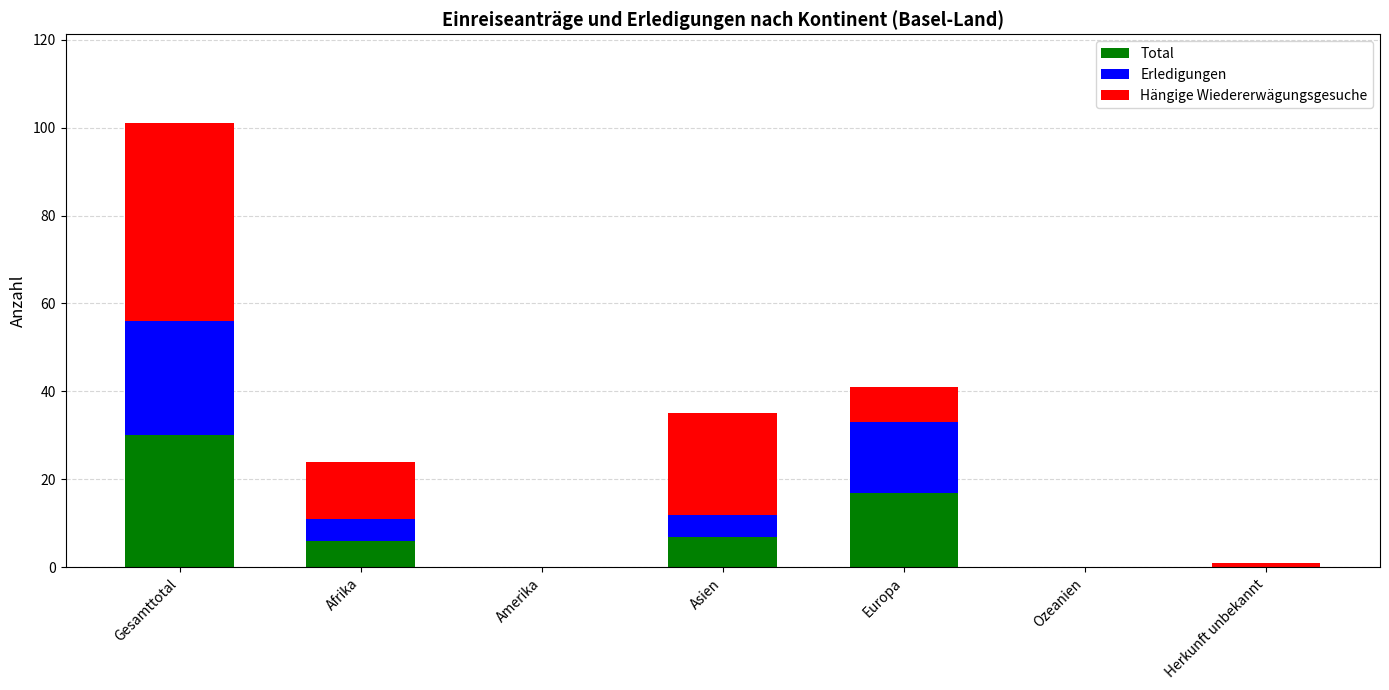

At which category is the sum across all series the highest?

Gesamttotal